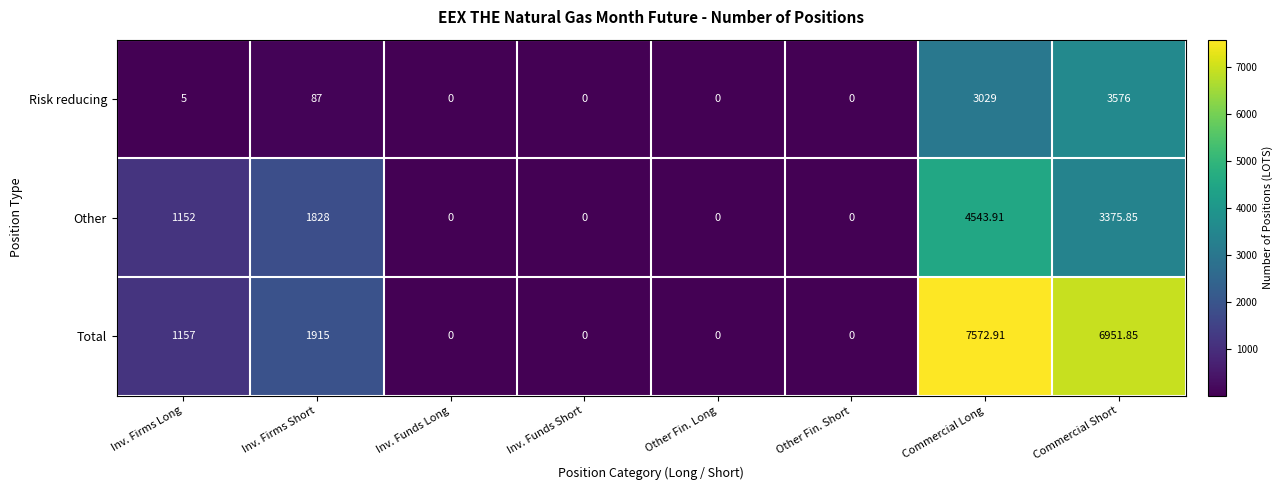

List the series in order of their overall mean, lowest first.

Risk reducing, Other, Total